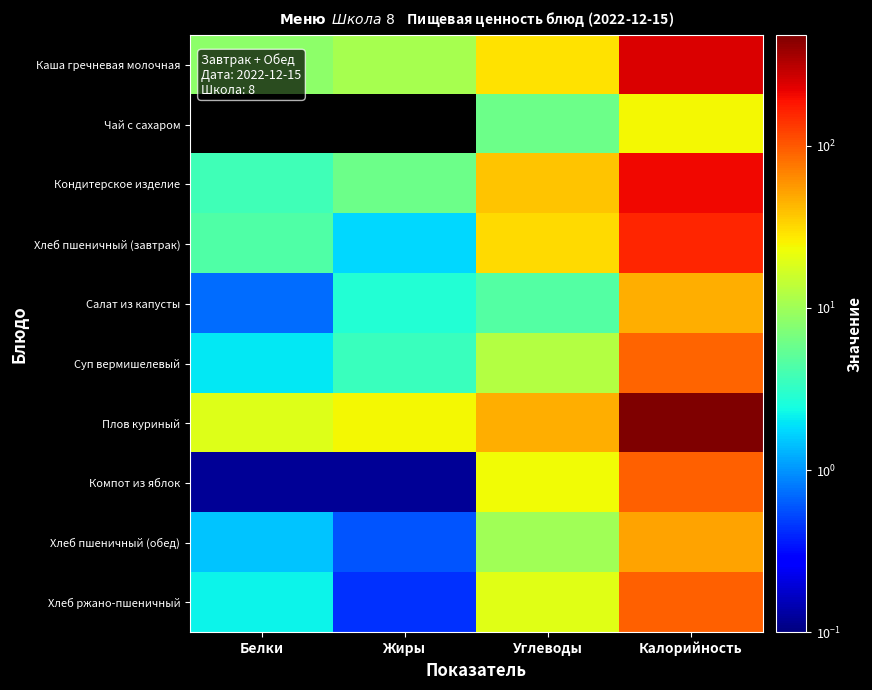

Which category has the highest value across all series?

Калорийность